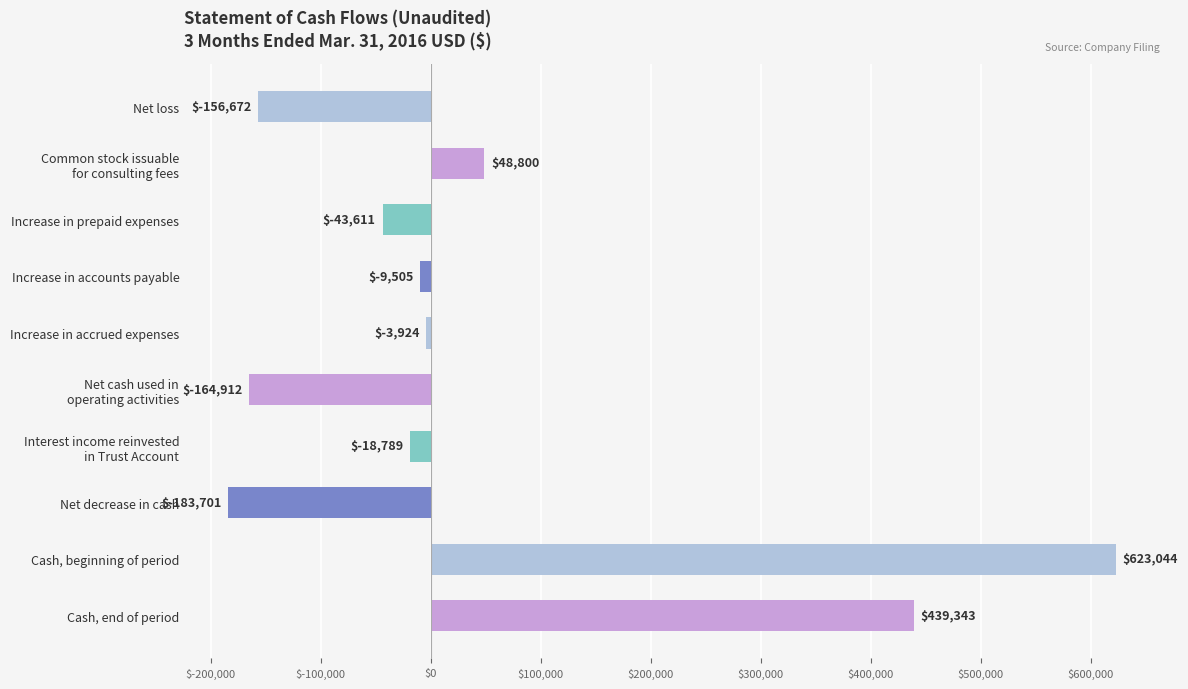

True or false: the data shows -264523 at Net decrease in cash.

False